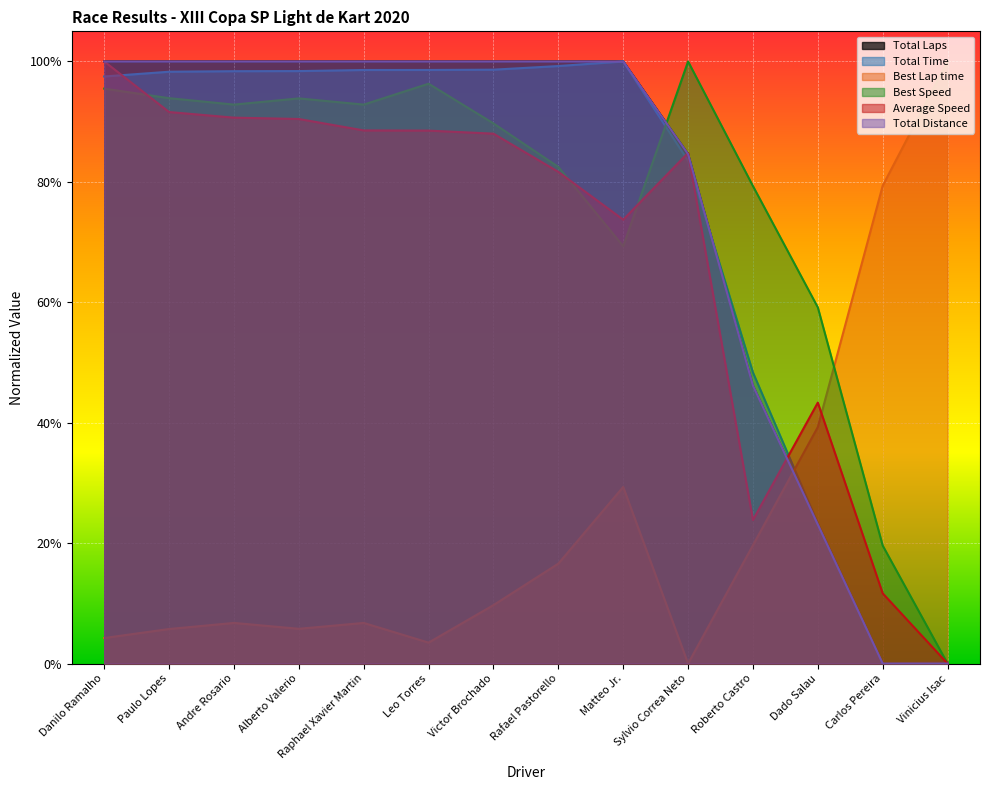

What are all the series names shown in the legend?

Total Laps, Total Time, Best Lap time, Best Speed, Average Speed, Total Distance